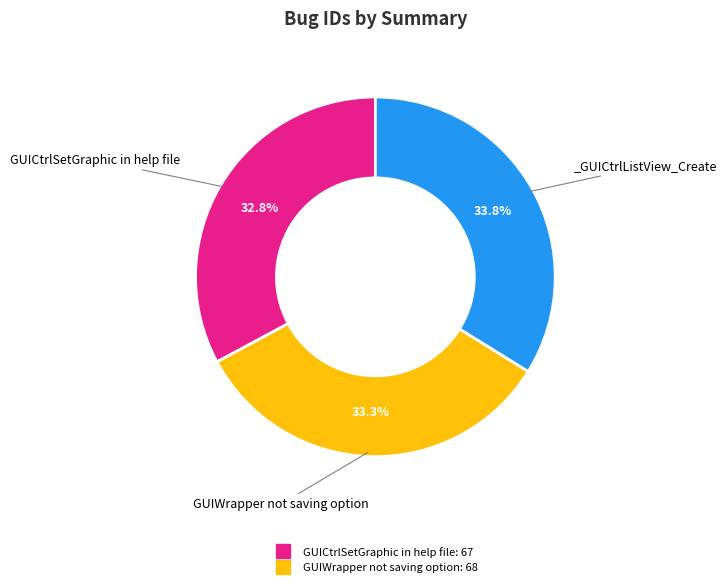

Is there any slice that represents more than half of the pie?

No